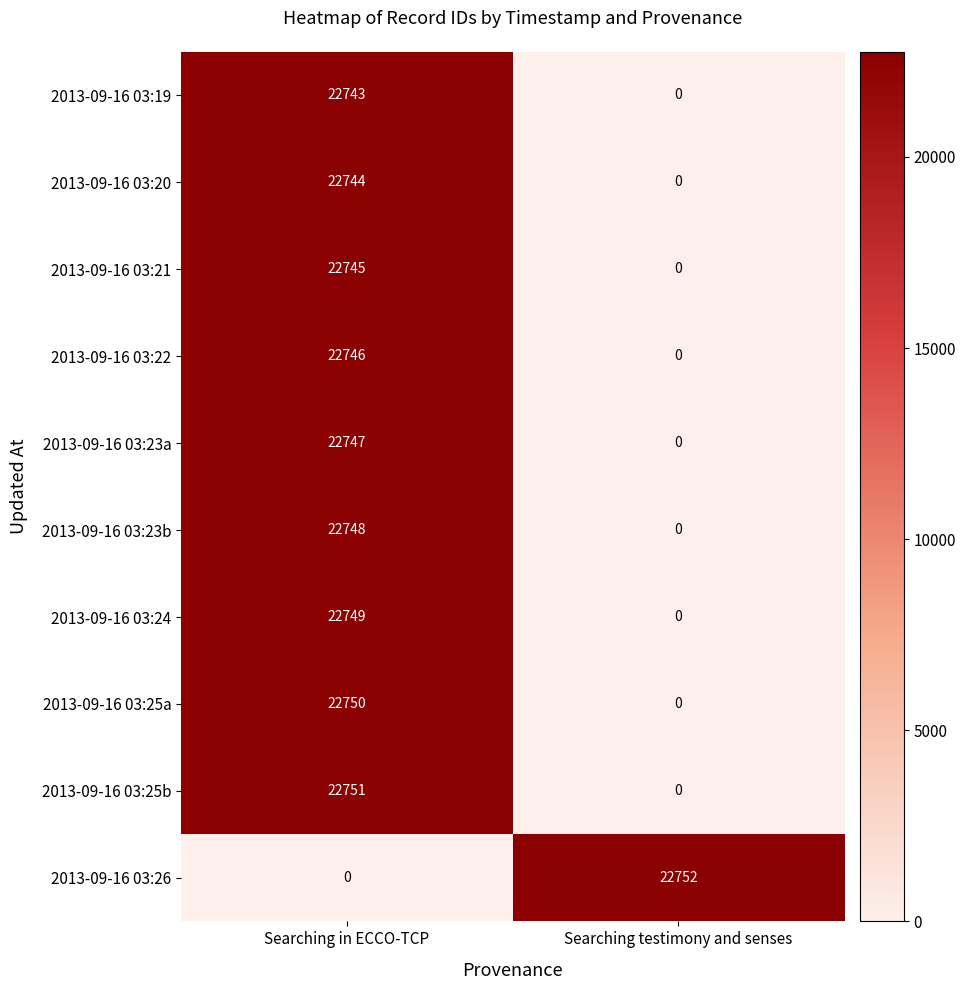

Count the number of categories in the chart.

2